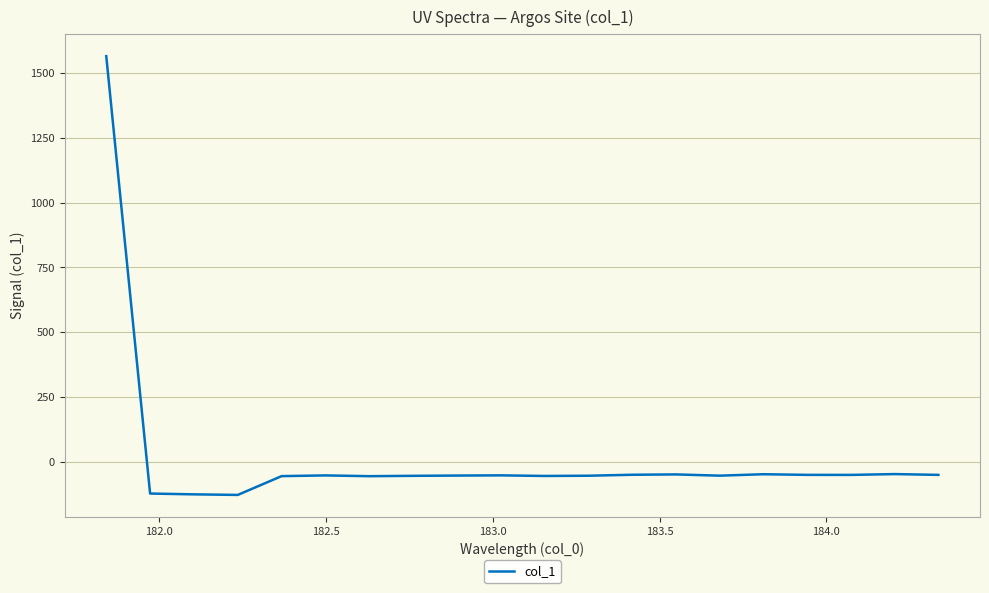

How many values are below zero?

19